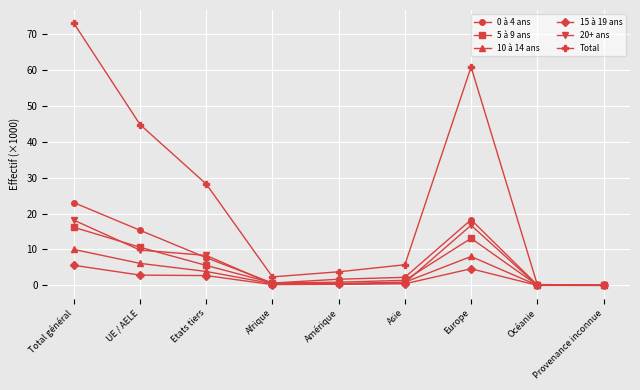

Which series has the largest range (max minus min)?

Total